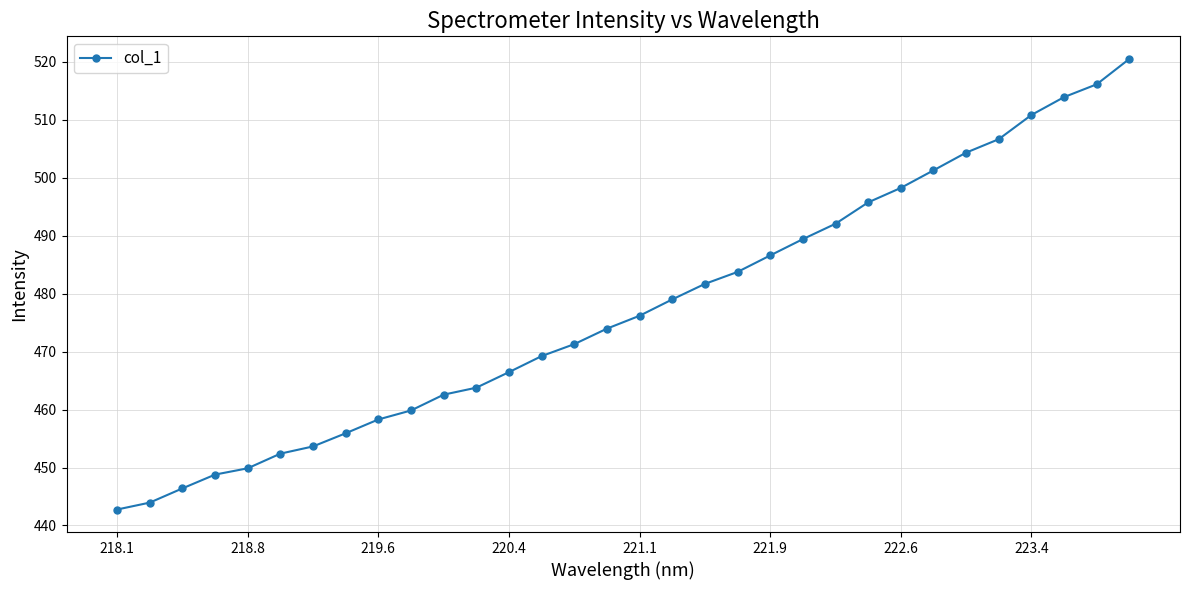

What is the maximum value shown in the chart?

520.5